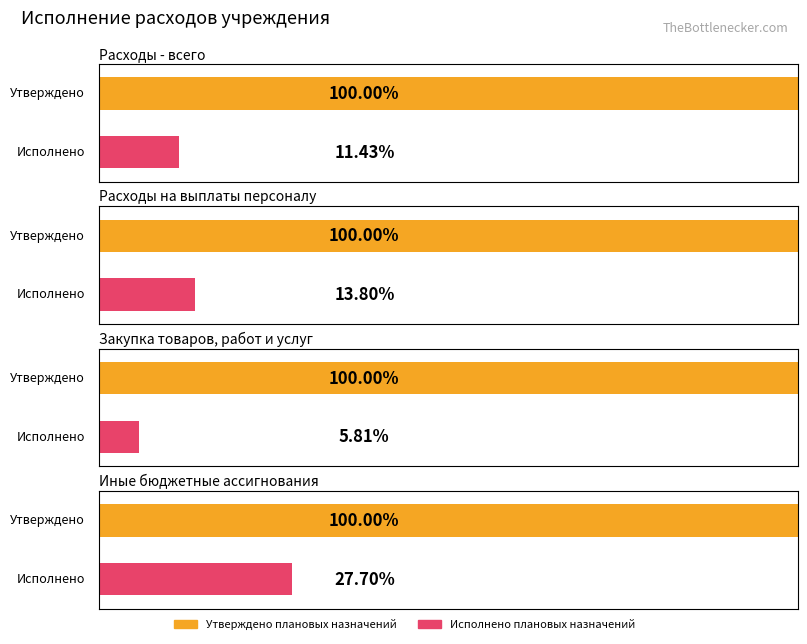

How many bars are there in each group?

2